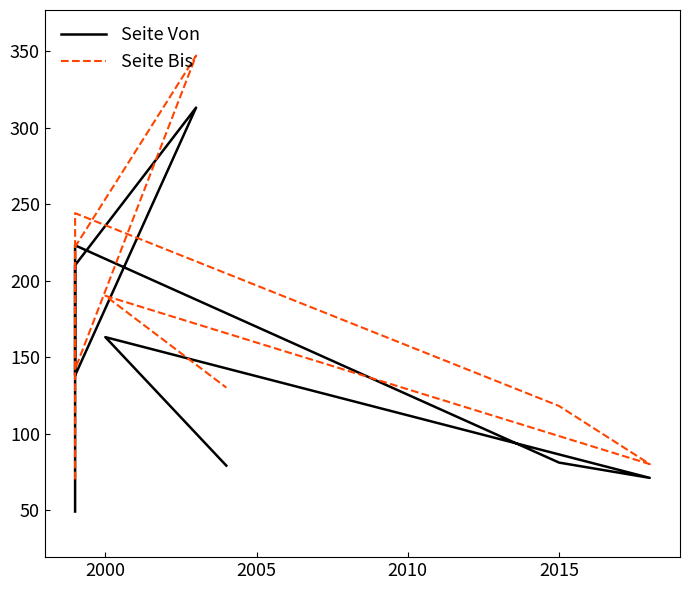

True or false: Seite Von and Seite Bis intersect in this chart.

False